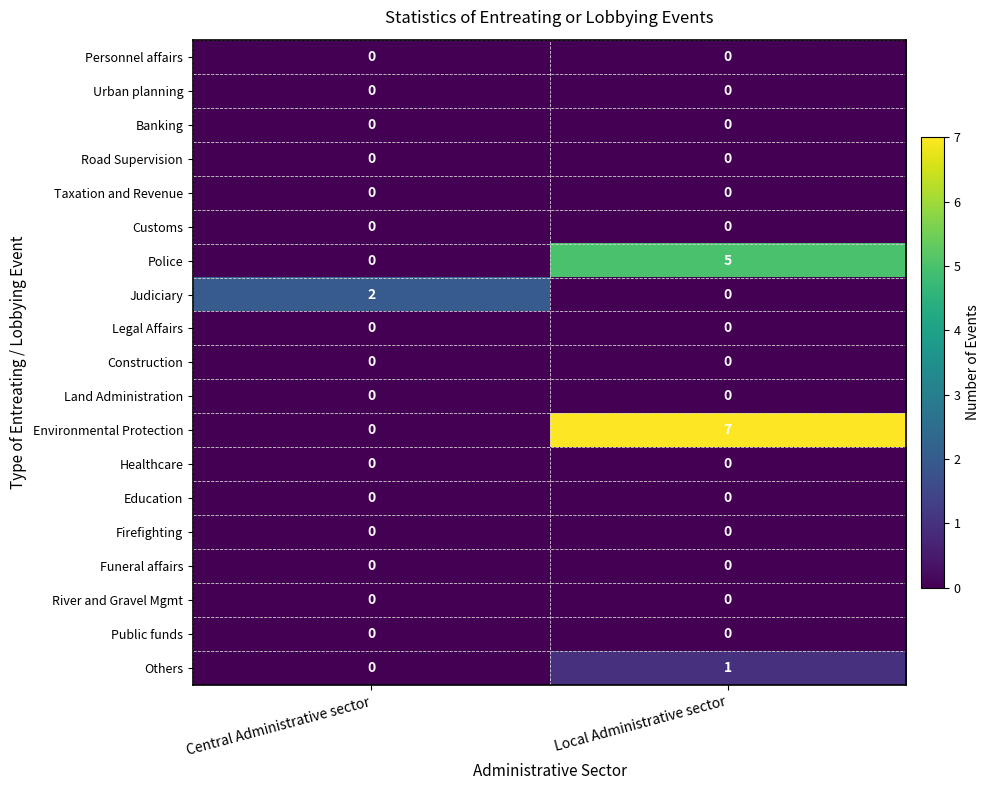

The value of Others at Local Administrative sector is 1. True or false?

True